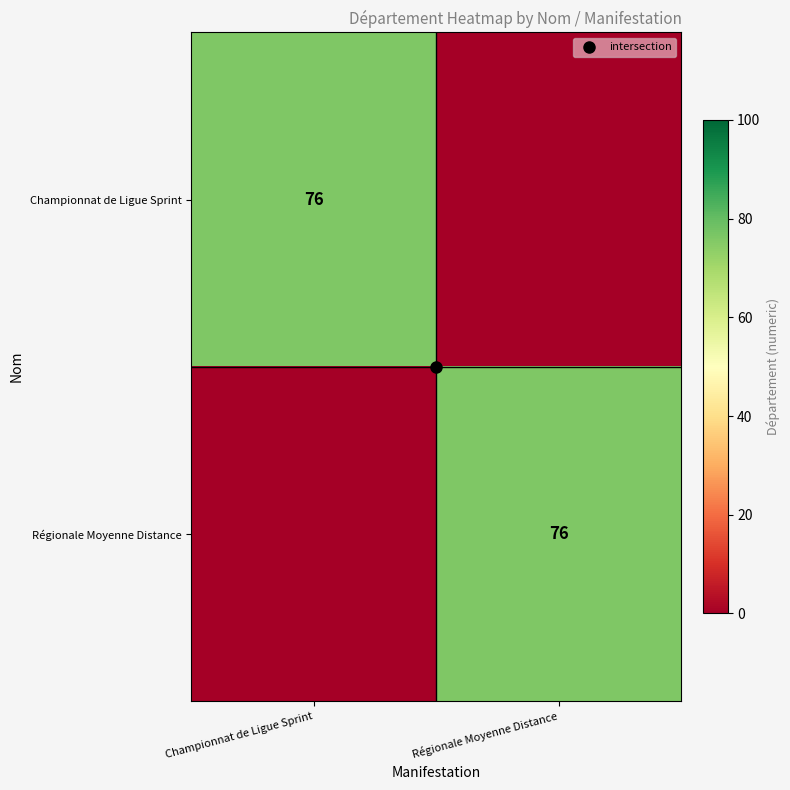

Rank the series by their maximum value, from lowest to highest.

Championnat de Ligue Sprint, Régionale Moyenne Distance